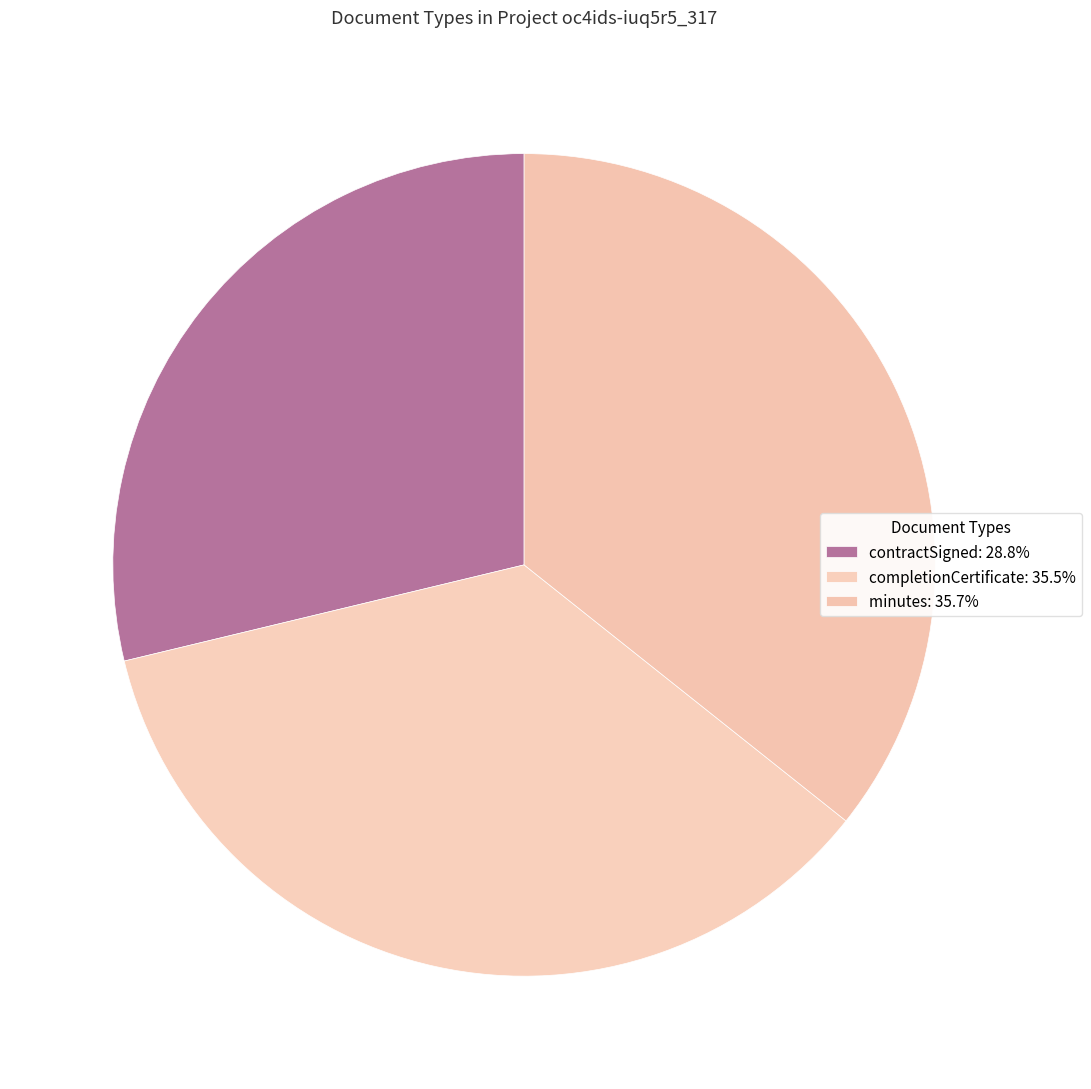

Count the number of slices in the pie.

3